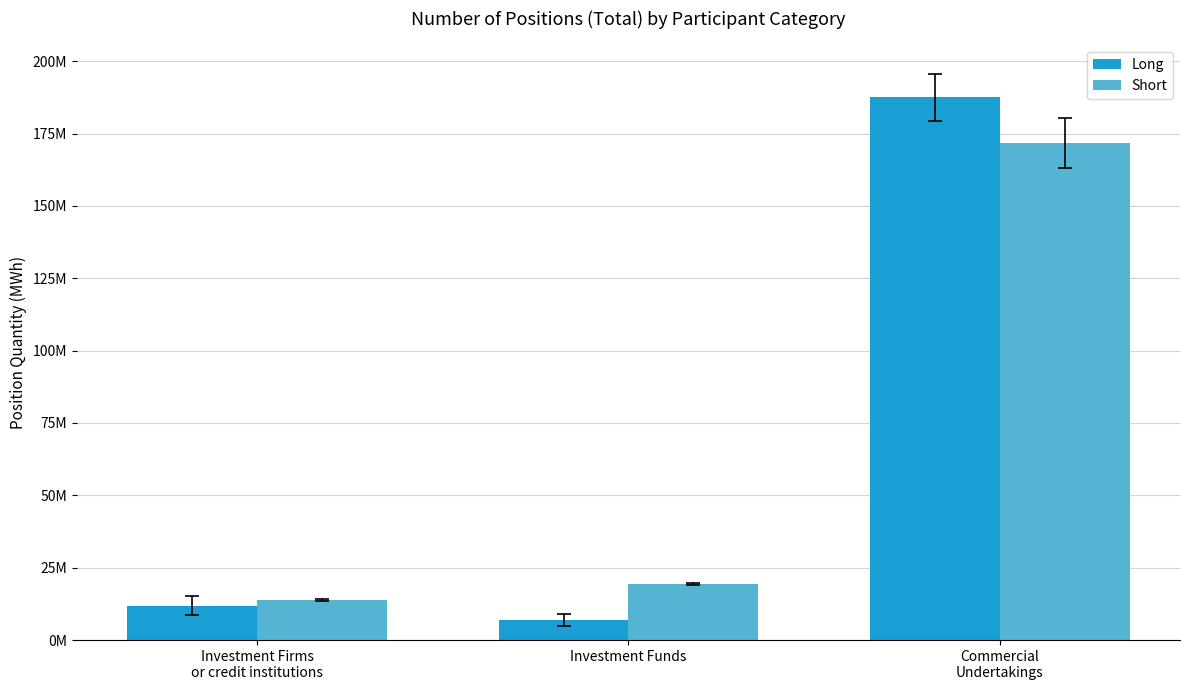

Reading left to right, extract all data points from this chart.

Long: 11832469.1	6865665.7	187452485.3
Short: 13793874.2	19391866.5	171656587.0